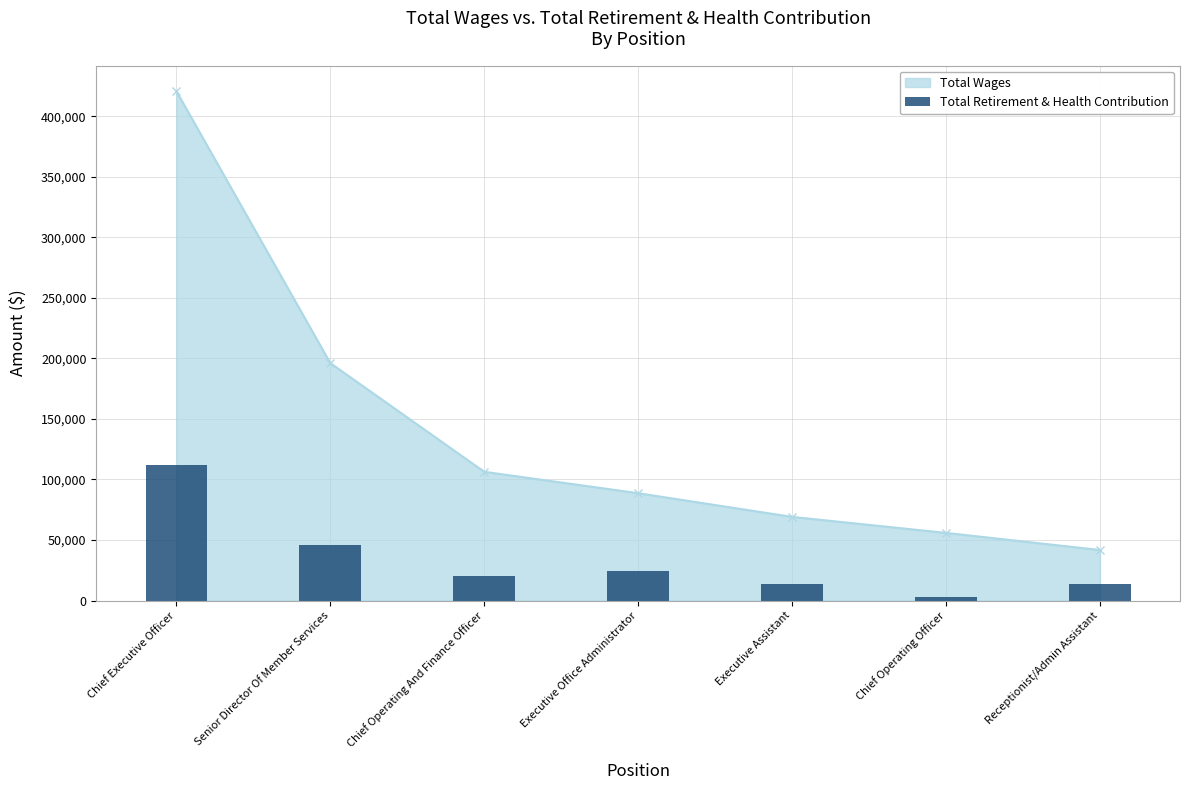

Does the chart contain any negative values?

No